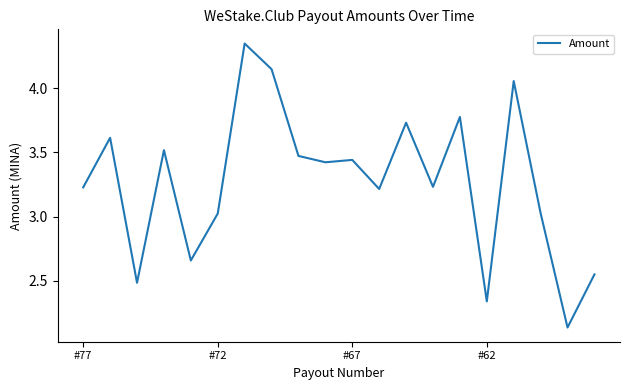

What is the difference between the maximum and minimum values?

2.2